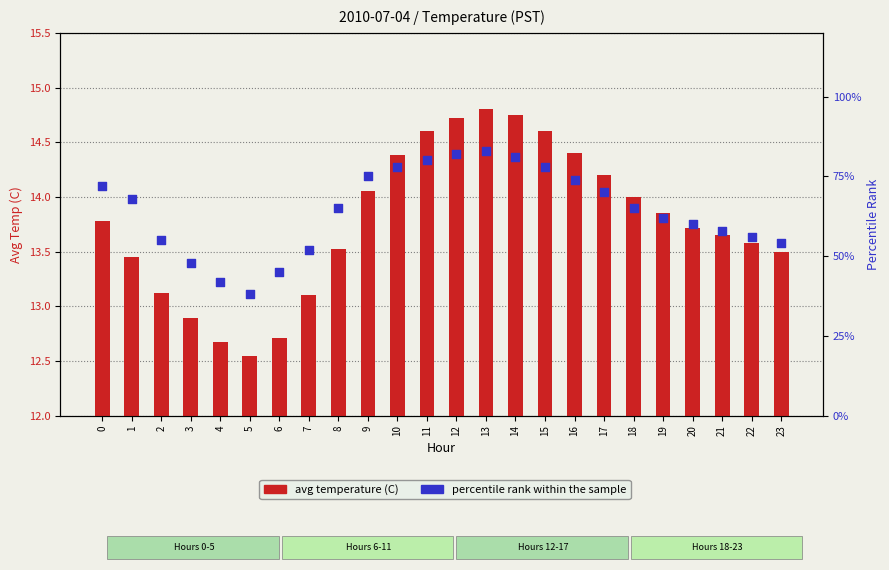

Which series contains the lowest Y value?

avg temperature (C)